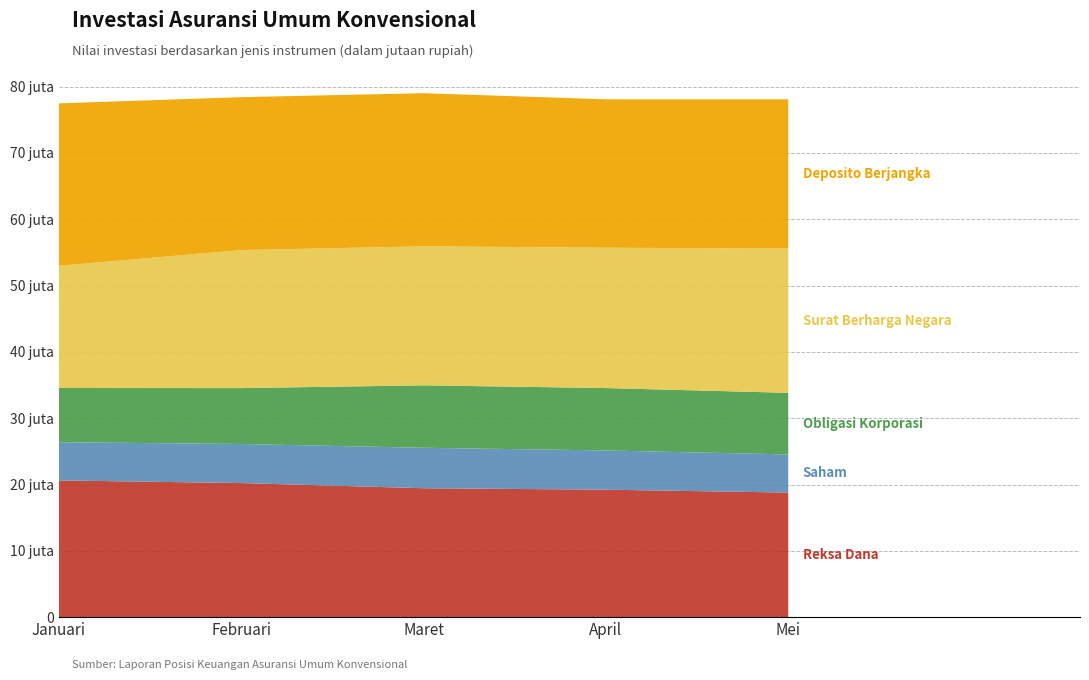

Reading left to right, list all the values displayed in this chart.

Reksa Dana: Januari=20617554.6	Februari=20217991.0	Maret=19440214.5	April=19218708.7	Mei=18785582.1
Saham: Januari=5762558.5	Februari=5889725.6	Maret=6098104.1	April=5915687.0	Mei=5750589.2
Obligasi Korporasi: Januari=8174515.6	Februari=8429561.2	Maret=9416671.4	April=9410076.3	Mei=9289570.8
Surat Berharga Negara: Januari=18425133.4	Februari=20812234.4	Maret=20960684.3	April=21163420.5	Mei=21749690.7
Deposito Berjangka: Januari=24497009.2	Februari=23059767.8	Maret=23091893.4	April=22378062.0	Mei=22504272.4